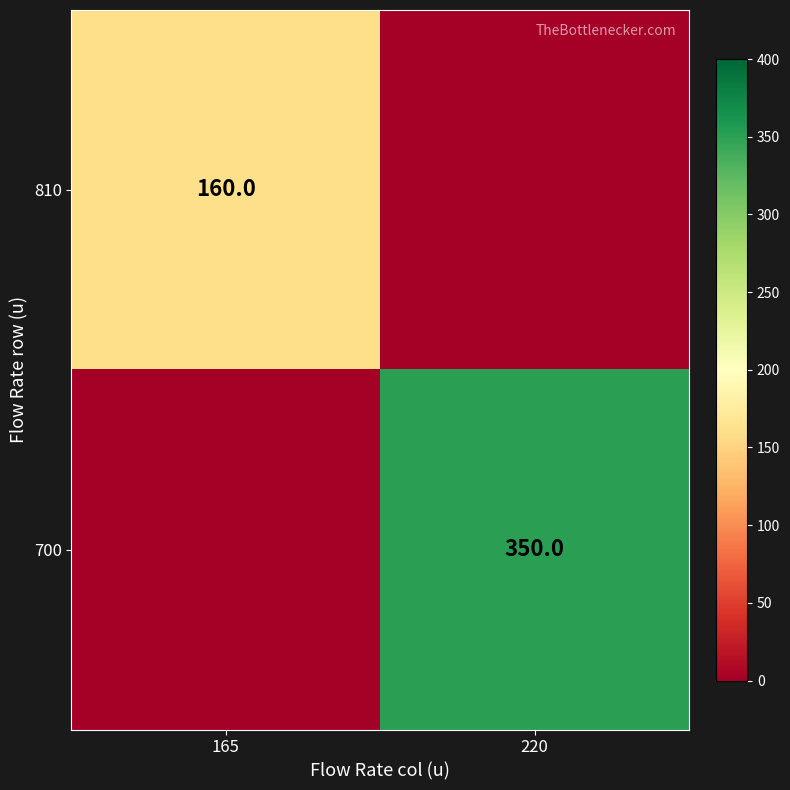

The 810 series shows 60 at 165. True or false?

False